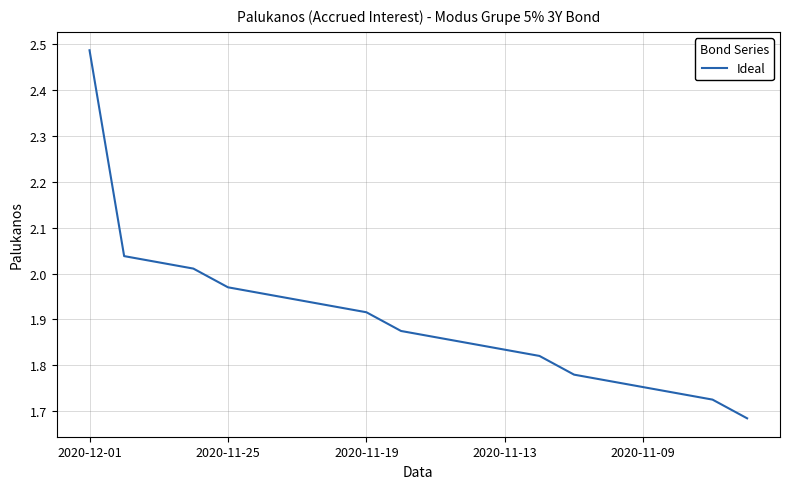

What is the difference between the maximum and minimum values?

0.8